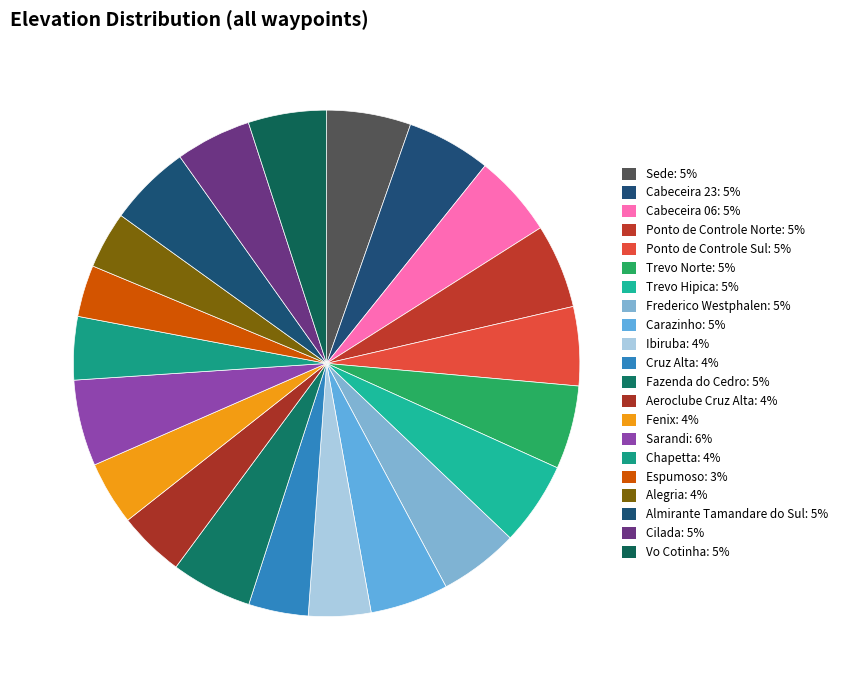

How many segments does this pie chart have?

21